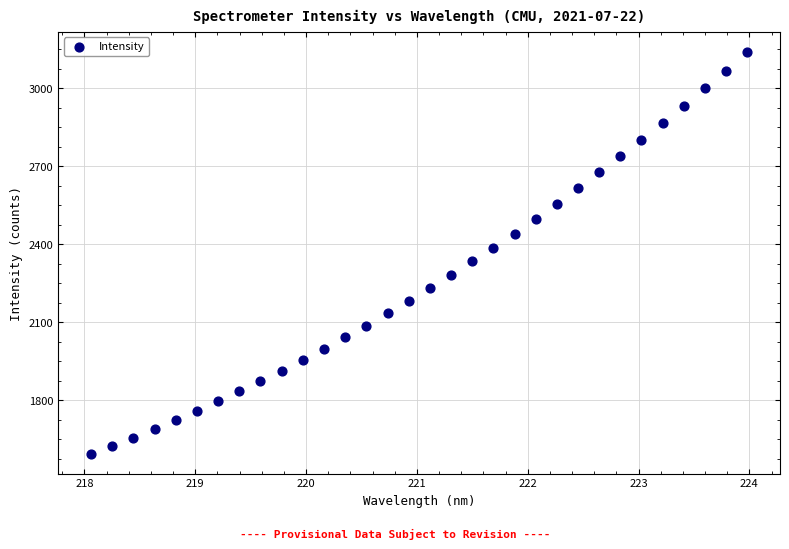

What is the range of X values (max minus min)?

5.9